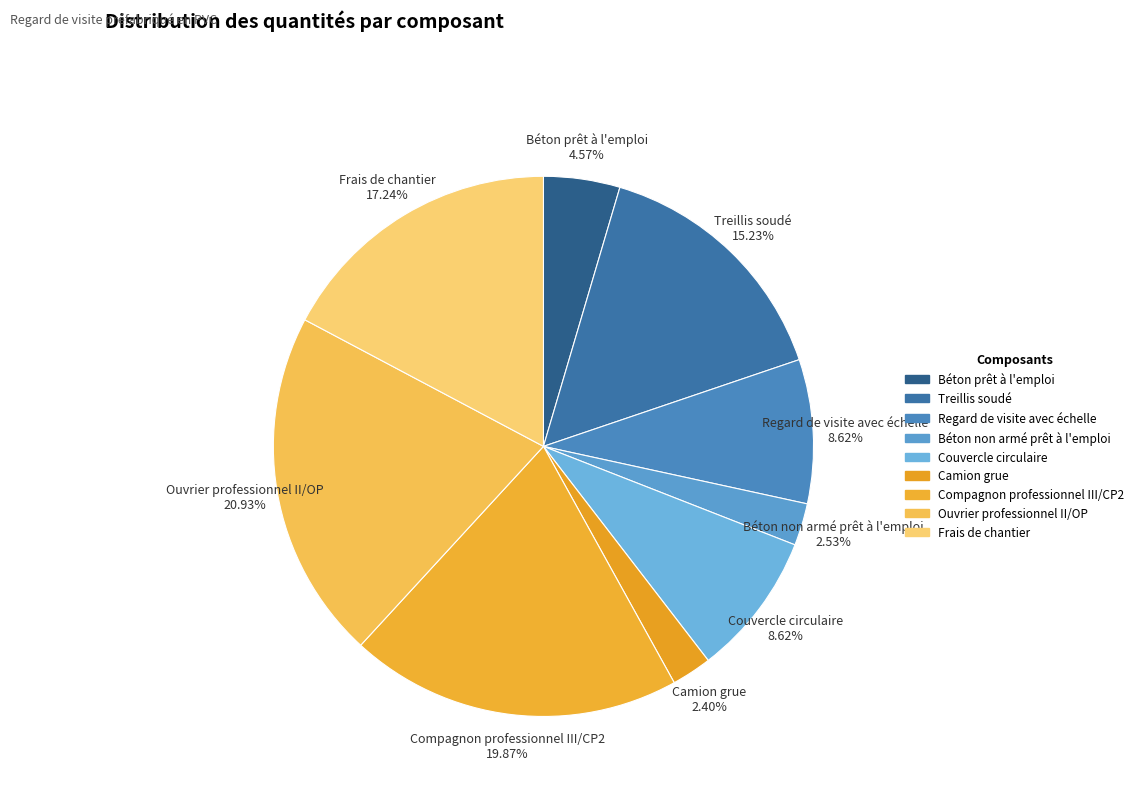

Which has a higher value, Regard de visite avec échelle 8.62% or Treillis soudé 15.23%?

Treillis soudé 15.23%